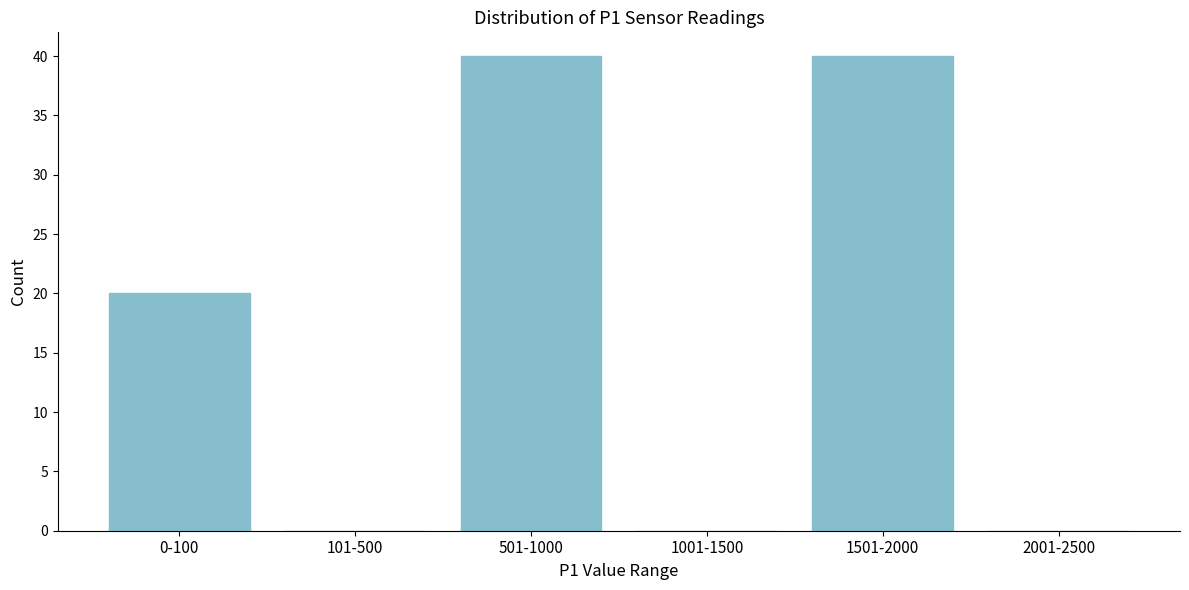

Reading left to right, extract all data points from this chart.

0-100=20	101-500=0	501-1000=40	1001-1500=0	1501-2000=40	2001-2500=0